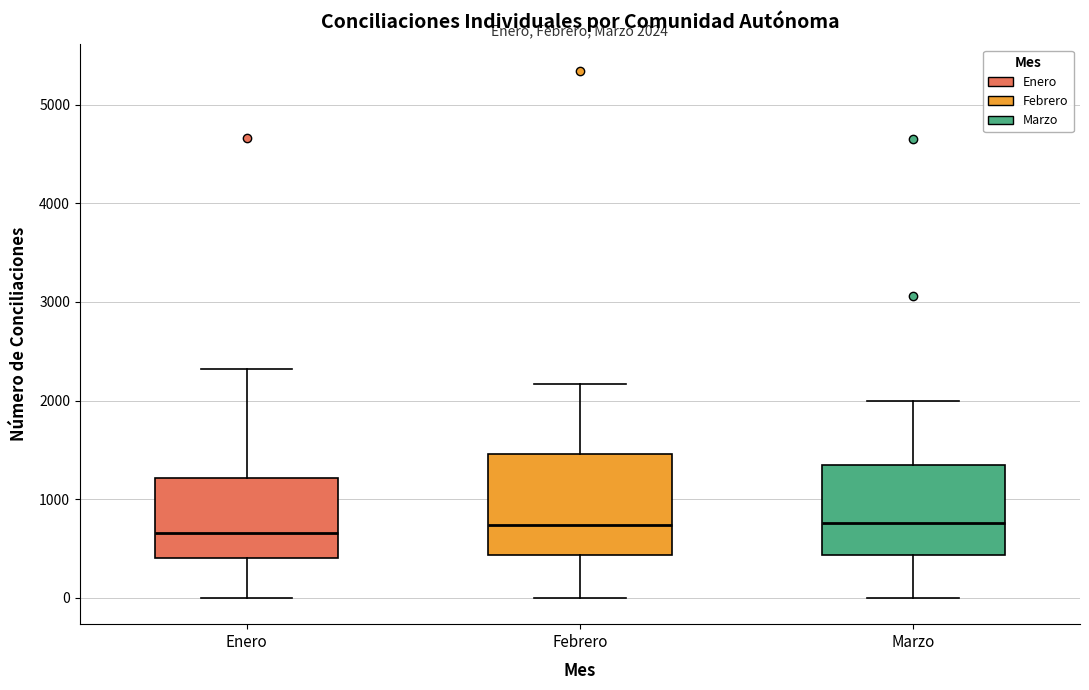

Comparing the boxes themselves (not the whiskers), which one is the tallest?

Febrero